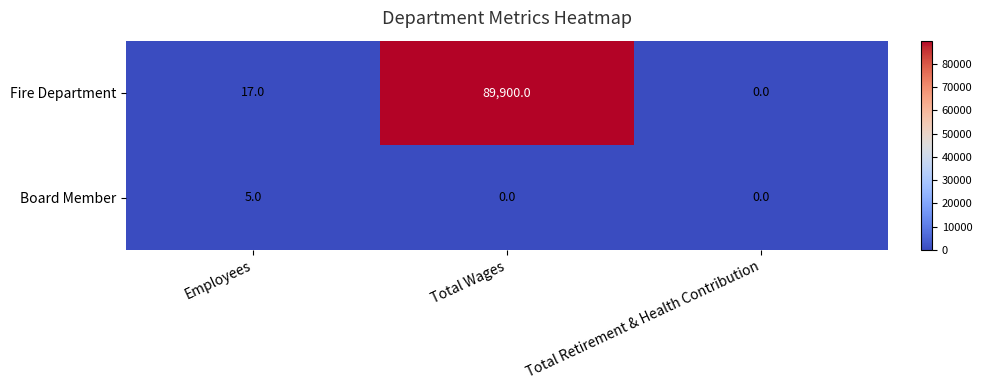

At which label does Fire Department reach its peak?

Total Wages